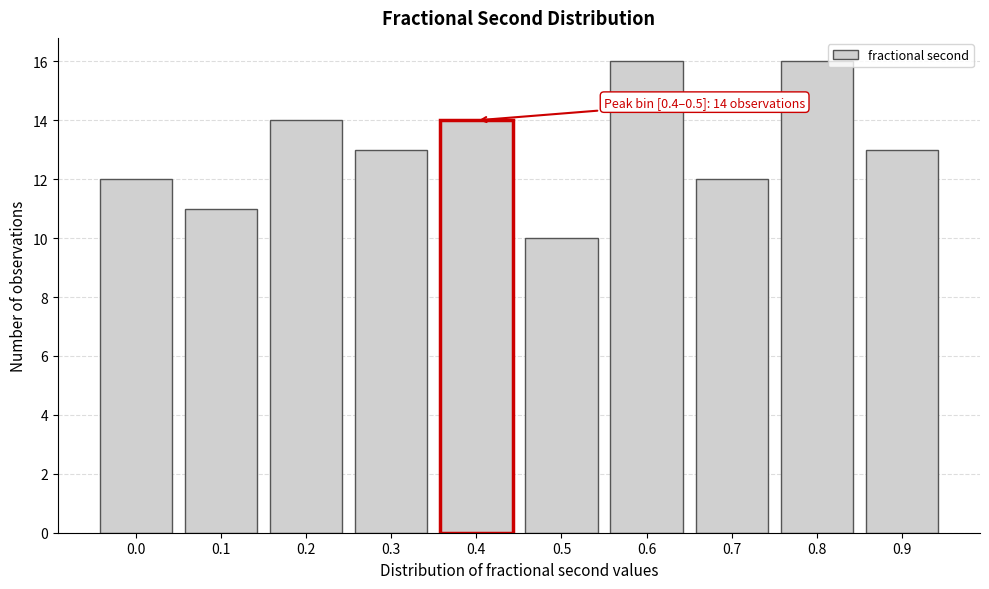

Reading left to right, transcribe all the data shown in this chart.

12	11	14	13	14	10	16	12	16	13